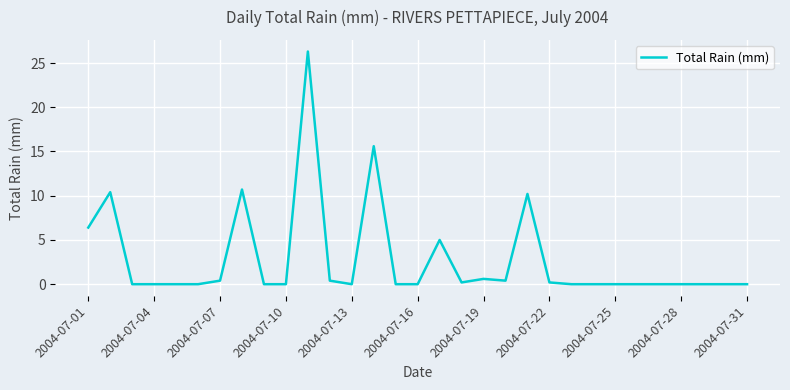

What is the difference between the maximum and minimum values?

26.3